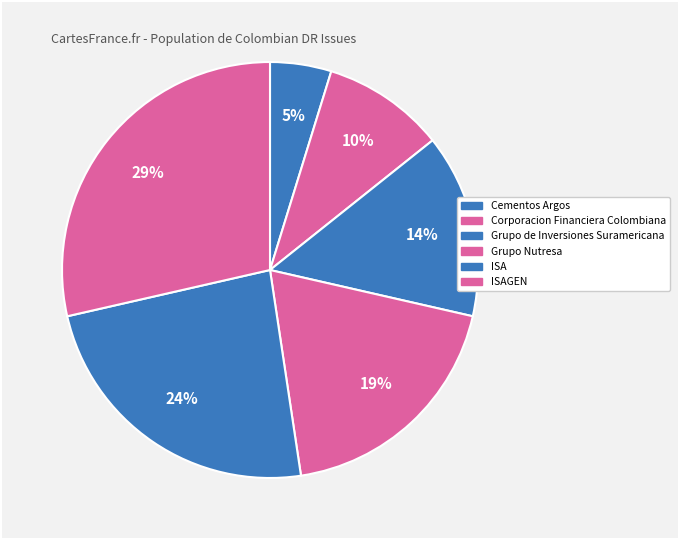

Is Grupo de Inversiones Suramericana the majority of the pie?

No